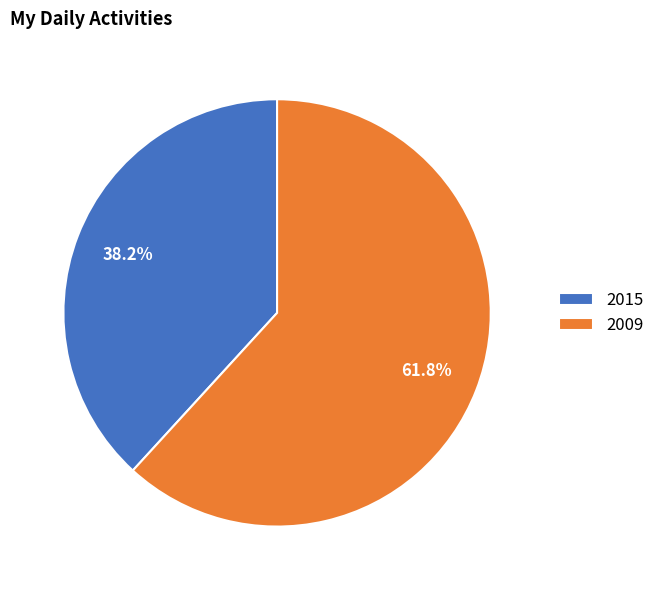

To the nearest percent, what percentage of the pie is 2009?

62%